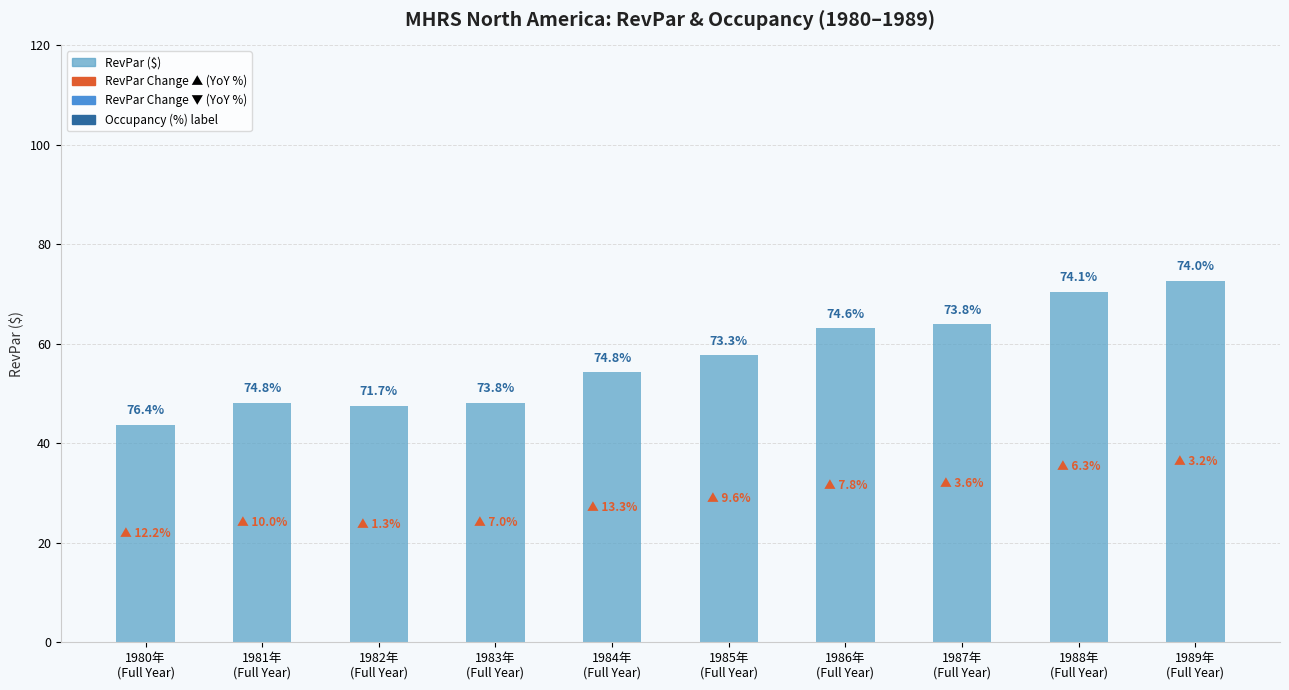

What is the smallest value displayed?

43.8